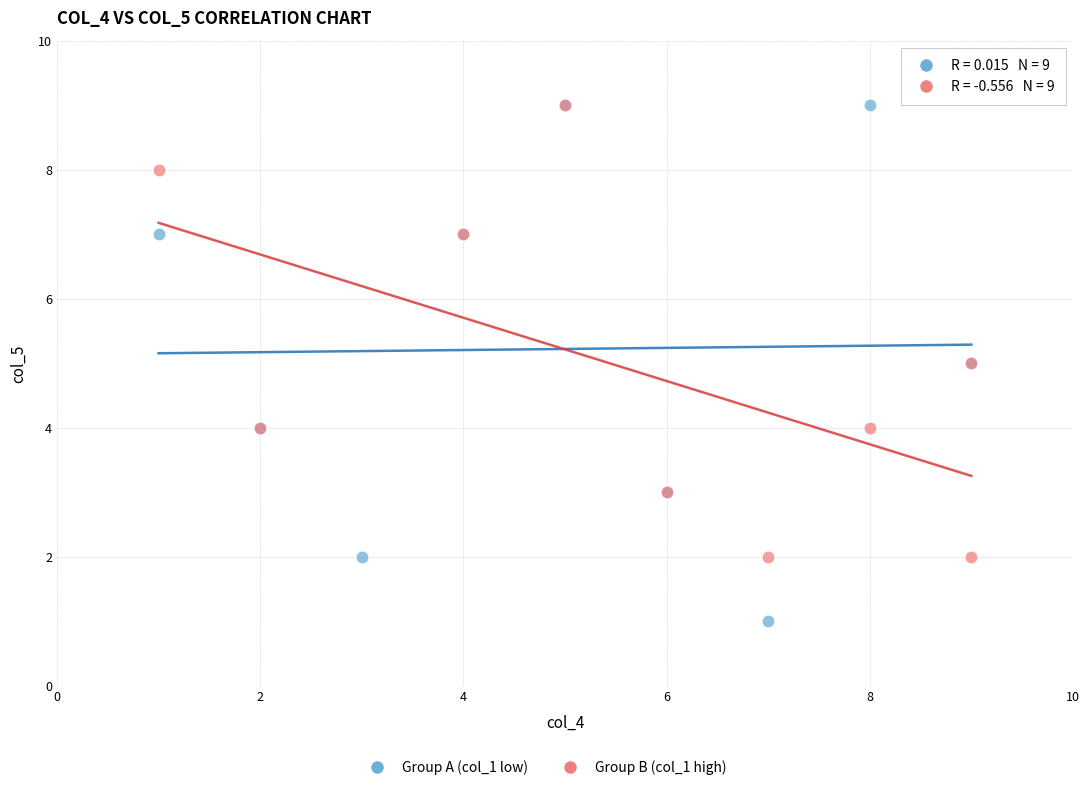

Which series contains the lowest Y value?

Group A (col_1 low)